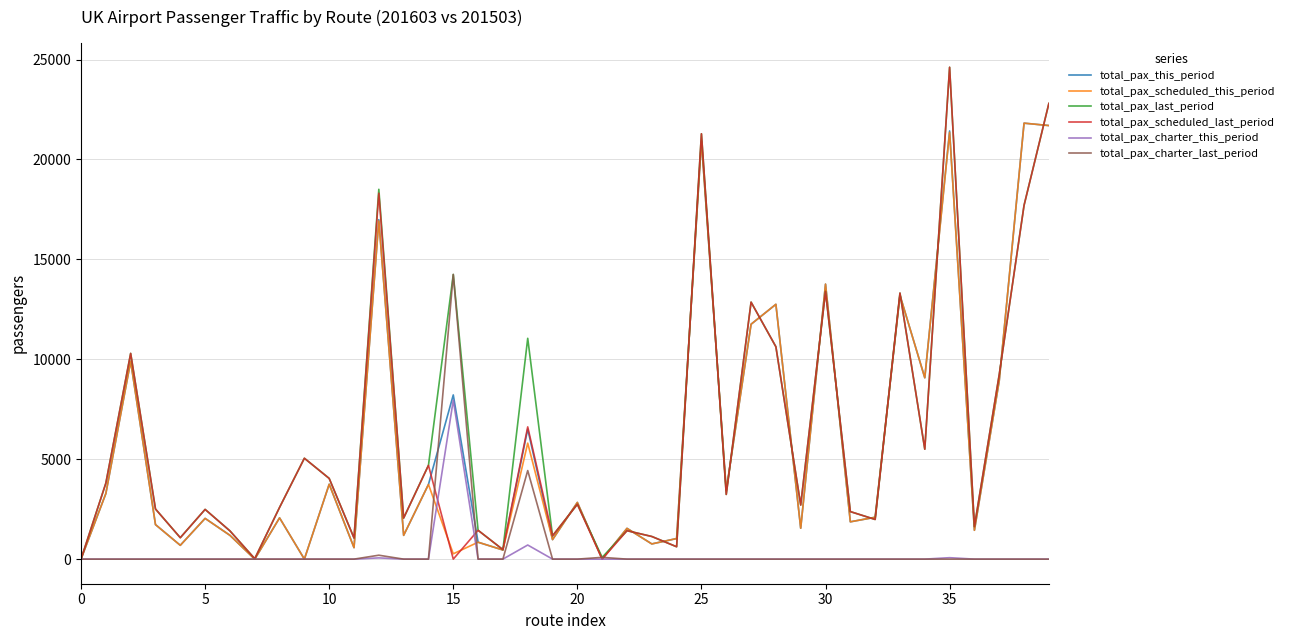

What is the maximum value for total_pax_last_period?

24612